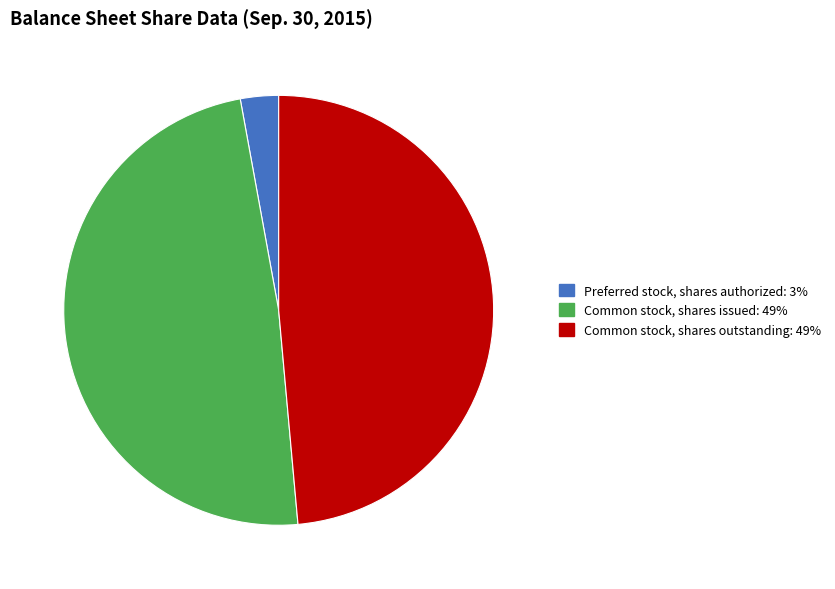

Is there a majority slice in this chart?

No